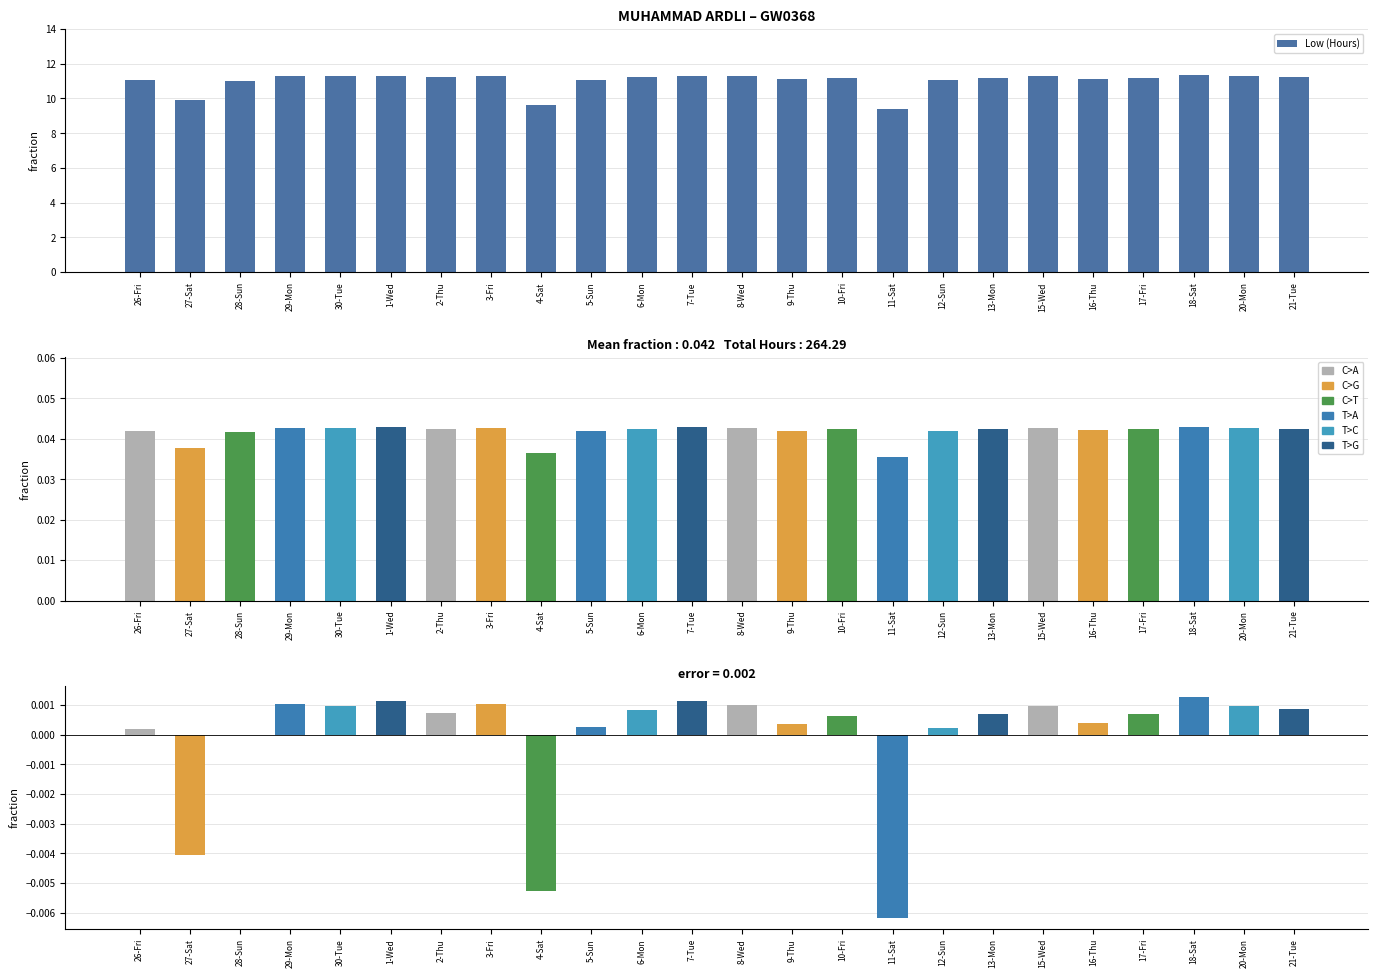

At which category does the chart reach its peak across all series?

18-Sat